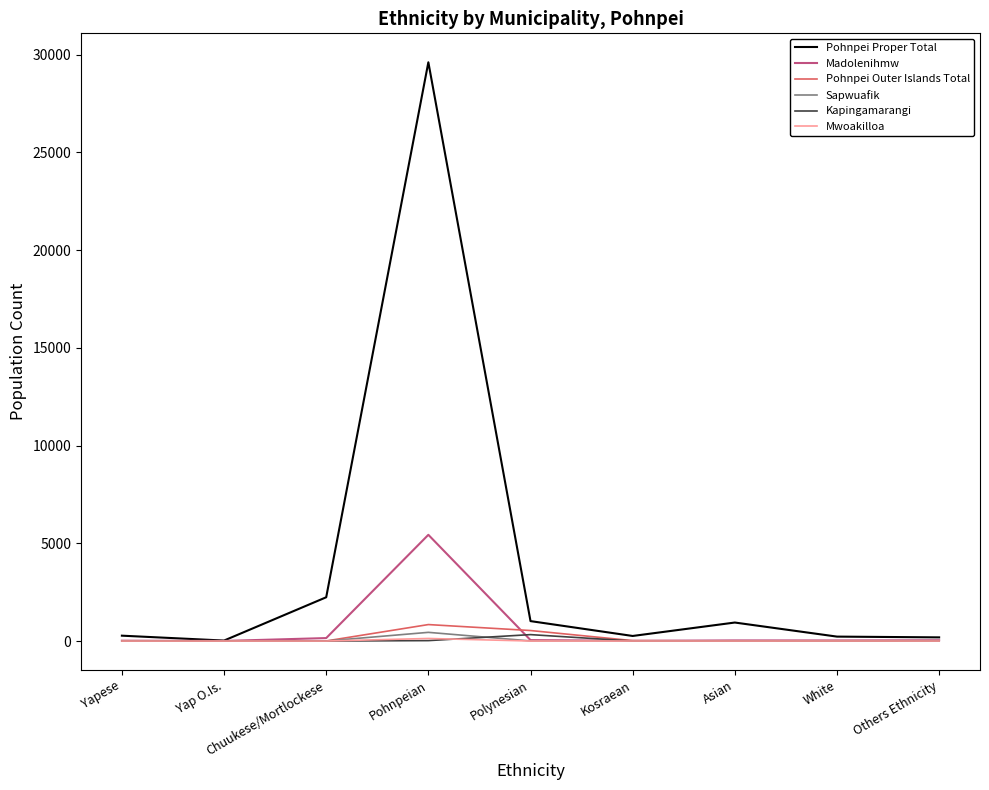

True or false: Mwoakilloa has a value of 0 at Asian.

True